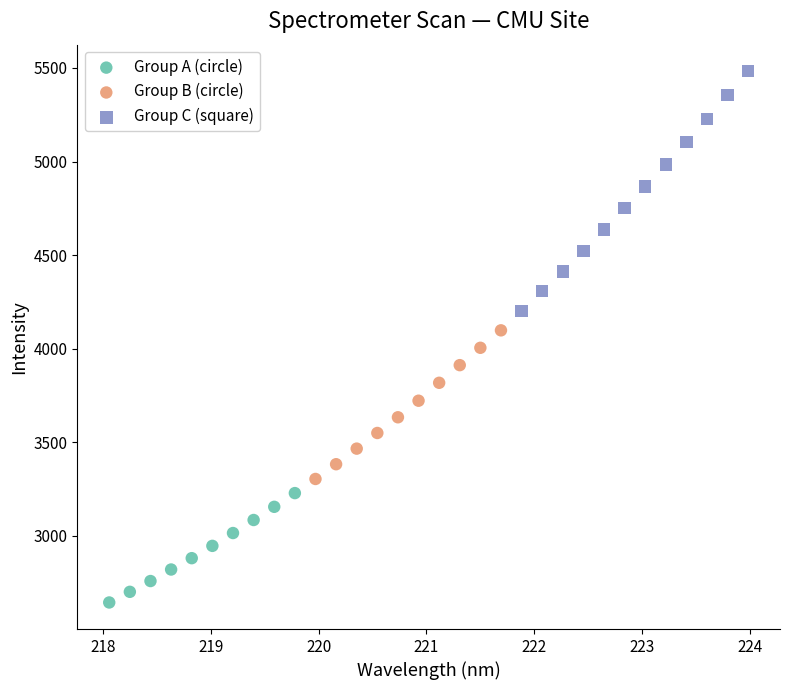

Which series contains the lowest Y value?

Group A (circle)